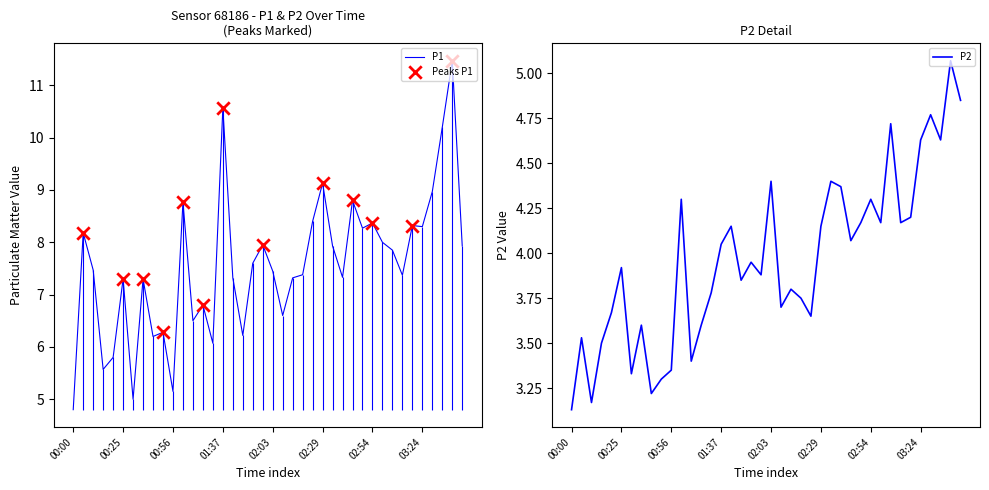

At which category is the sum across all series the highest?

03:39